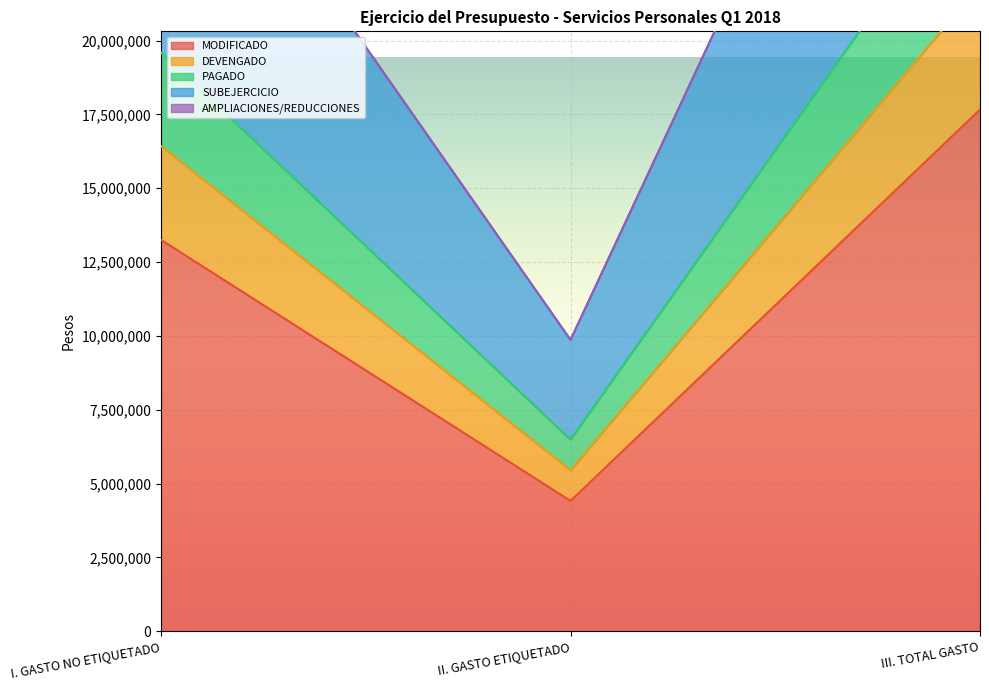

Is it true that MODIFICADO equals 4412500 at II. GASTO ETIQUETADO?

True